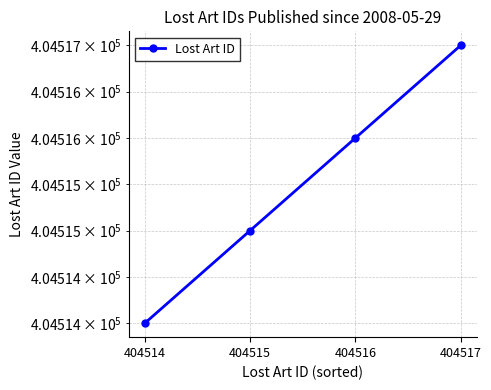

Reading left to right, what are all the values shown in this chart?

404514	404515	404516	404517